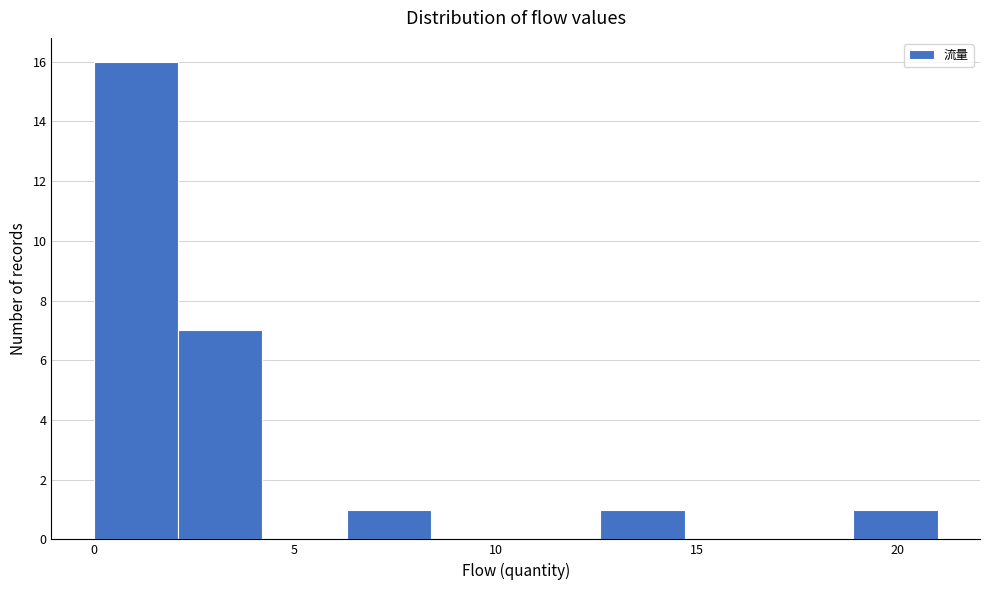

What is the height of the bar covering 18.9 to 21.0 on the x-axis? Neither the bar edges nor the heights are printed on the chart, so give them approximately, as read against the axes.

1